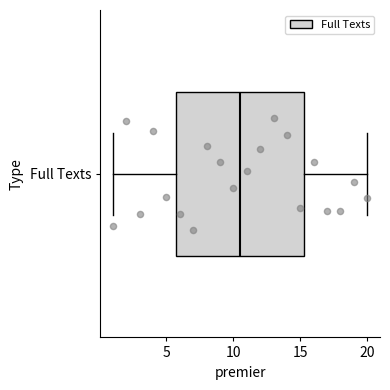

Where does the median line of the box for Full Texts sit on the x-axis? The values are not printed on the chart, so give them approximately, as read against the axis.

10.5